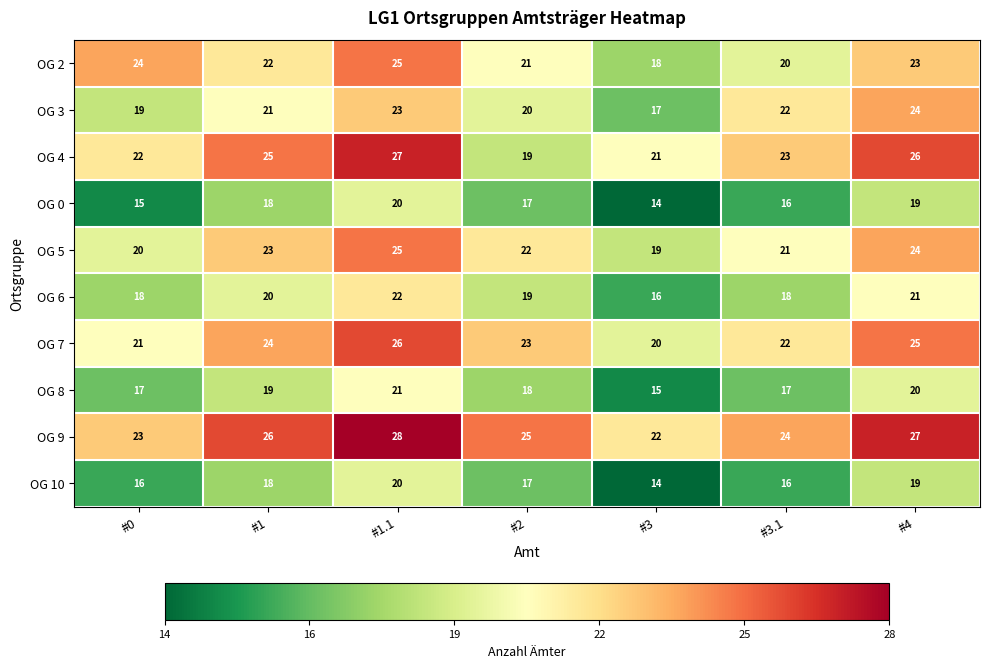

What is the sum of all OG 9 values?

175